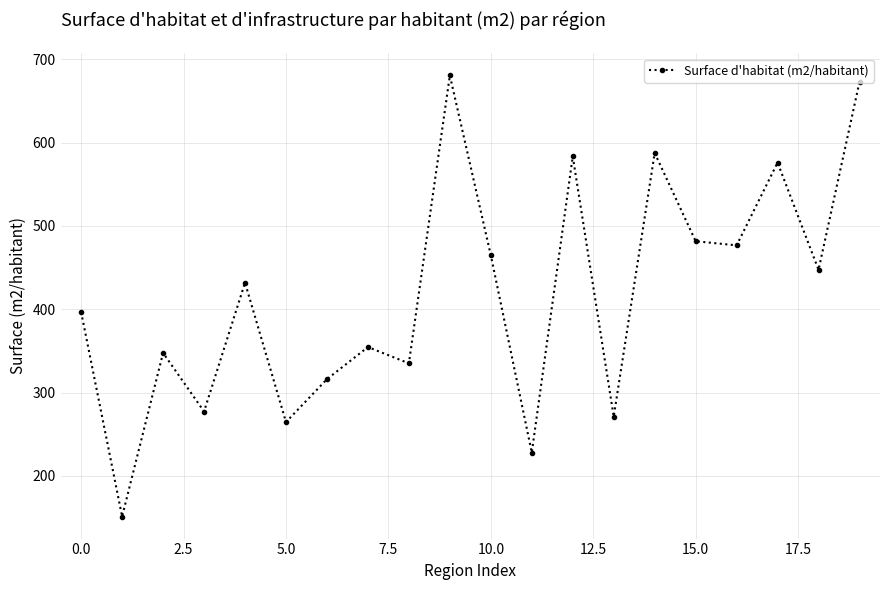

What is the value of the 16th point from the left?

481.6